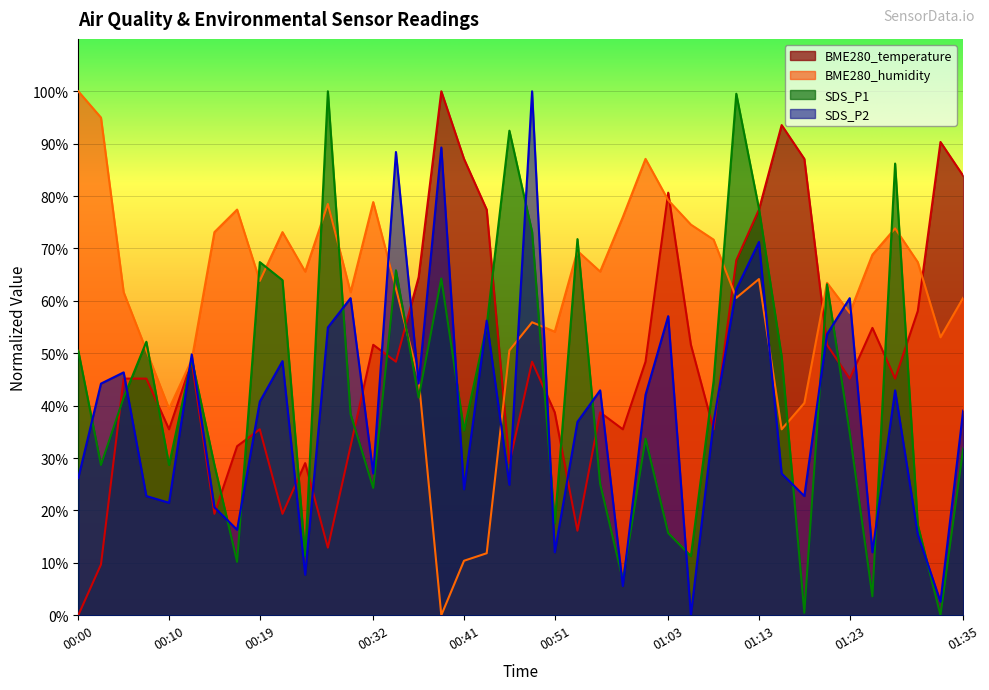

Which category has the lowest value in the BME280_temperature series?

00:00